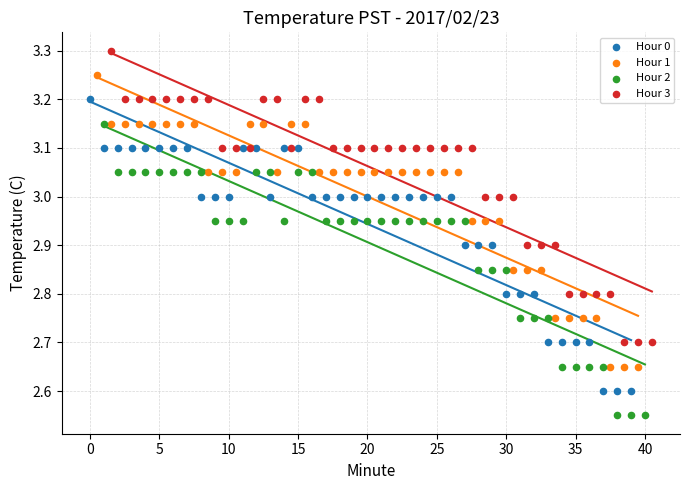

What are all the series names shown in the legend?

Hour 0, Hour 1, Hour 2, Hour 3